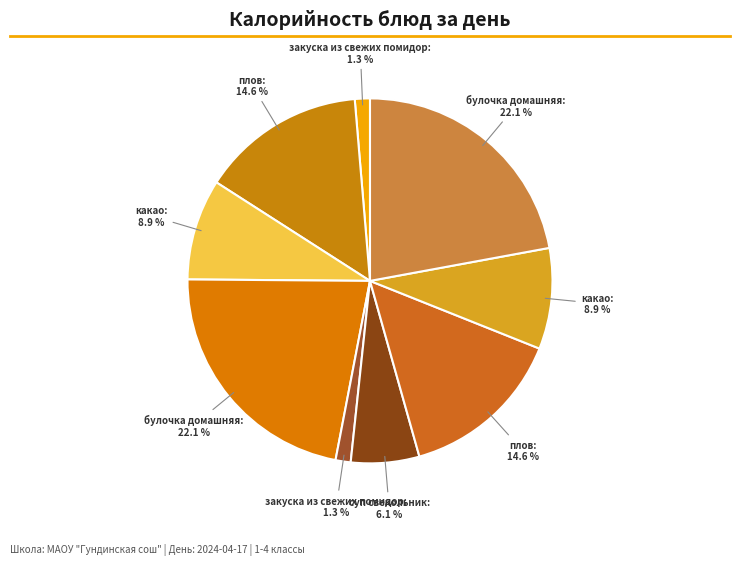

Rank the categories by value from highest to lowest.

булочка домашняя (Обед), булочка домашняя (Завтрак), плов (Обед), плов (Завтрак), какао (Завтрак), какао (Обед), суп свекольник, закуска из свежих помидор (Завтрак), закуска из свежих помидор (Обед)